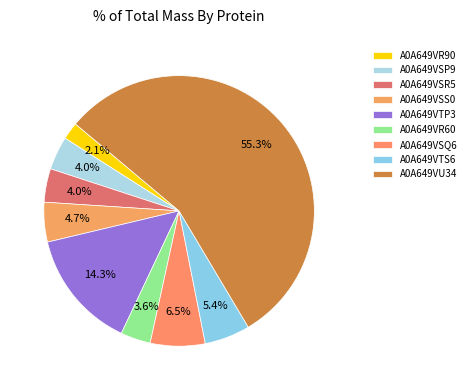

The A0A649VSQ6 slice represents 18% of the pie. True or false?

False